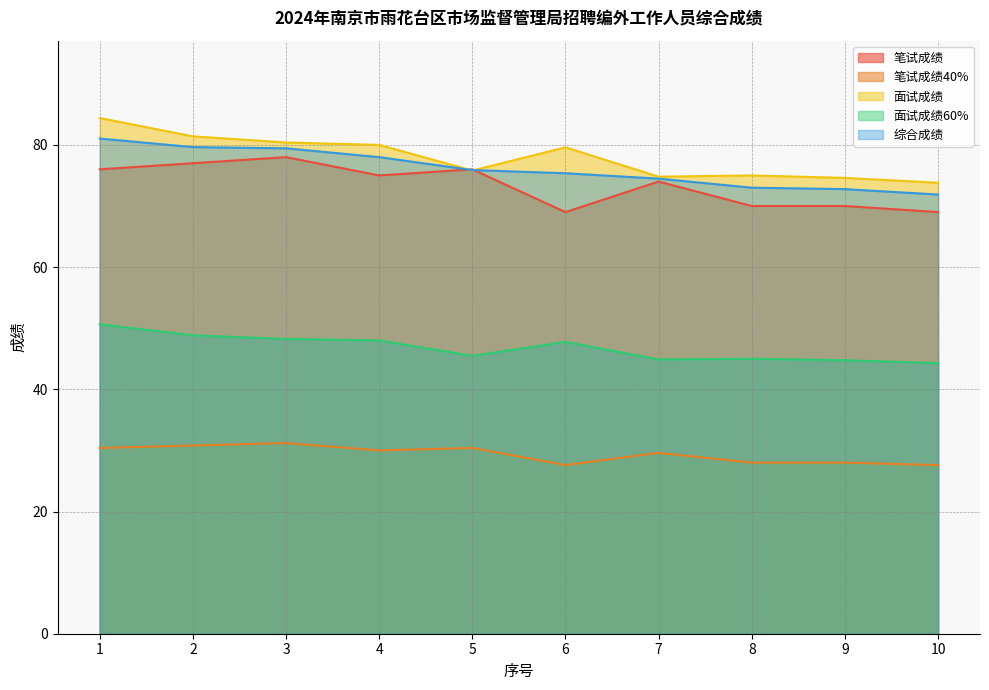

Which series changed the most between 4 and 7?

面试成绩